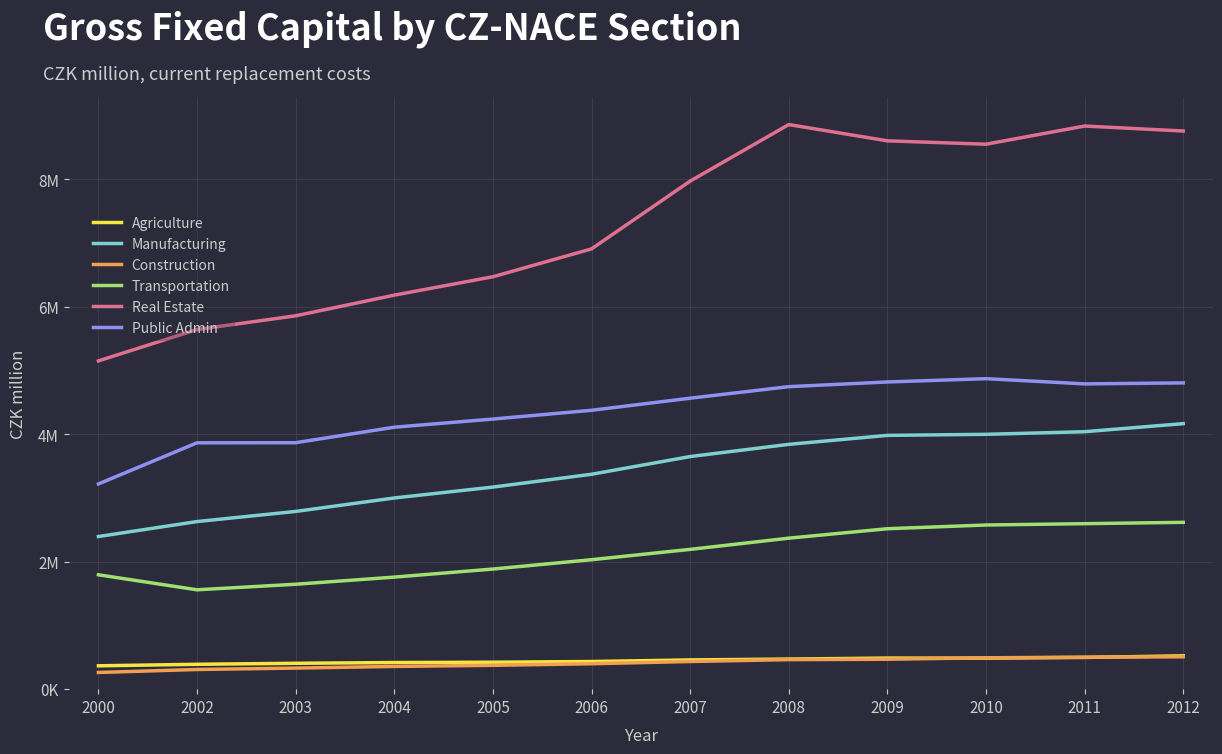

At which category is the sum across all series the highest?

2012